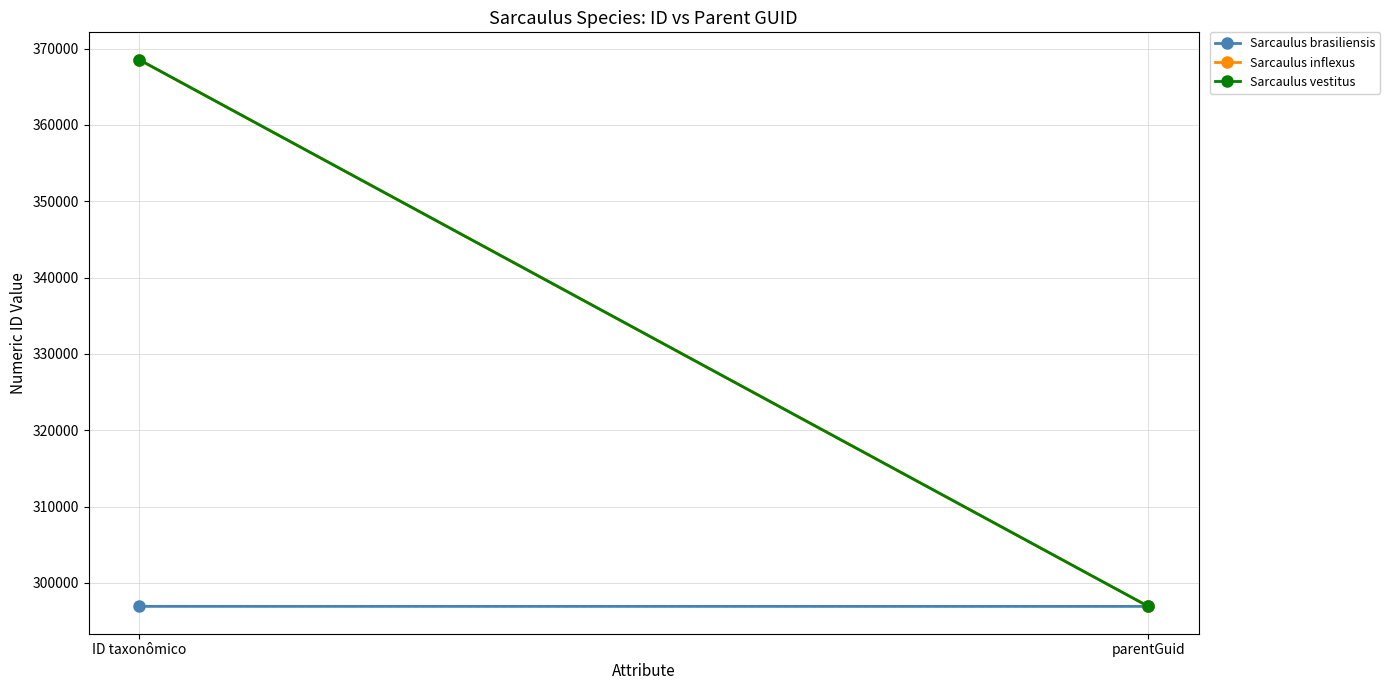

Which series changed the most between ID taxonômico and parentGuid?

Sarcaulus vestitus